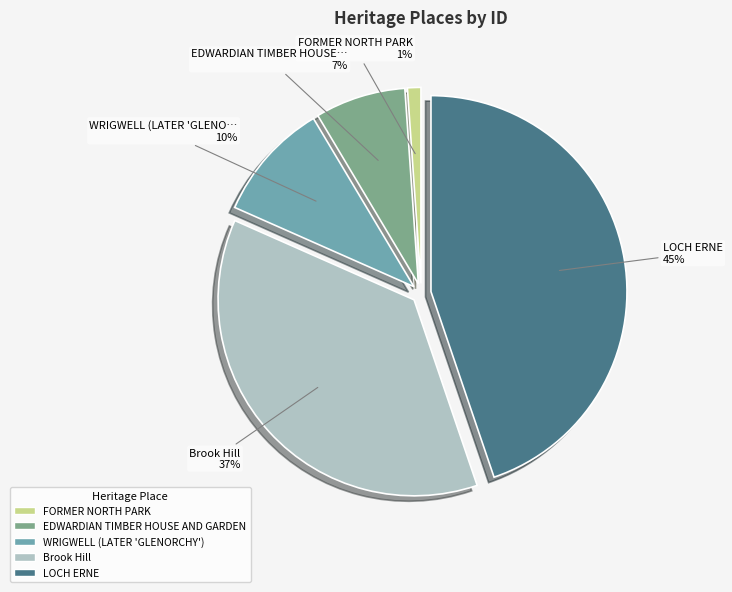

Does EDWARDIAN TIMBER HOUSE AND GARDEN account for over 50% of the chart?

No